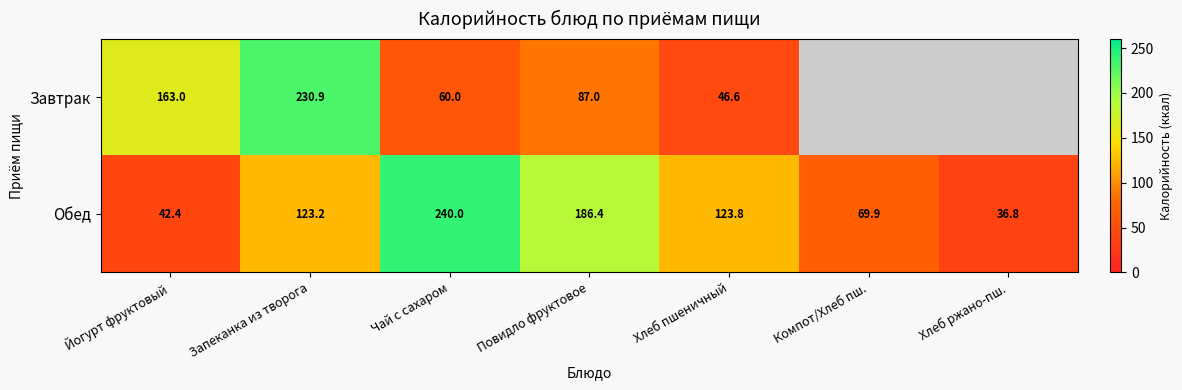

What is the difference between the maximum and minimum values in the Обед series?

203.2